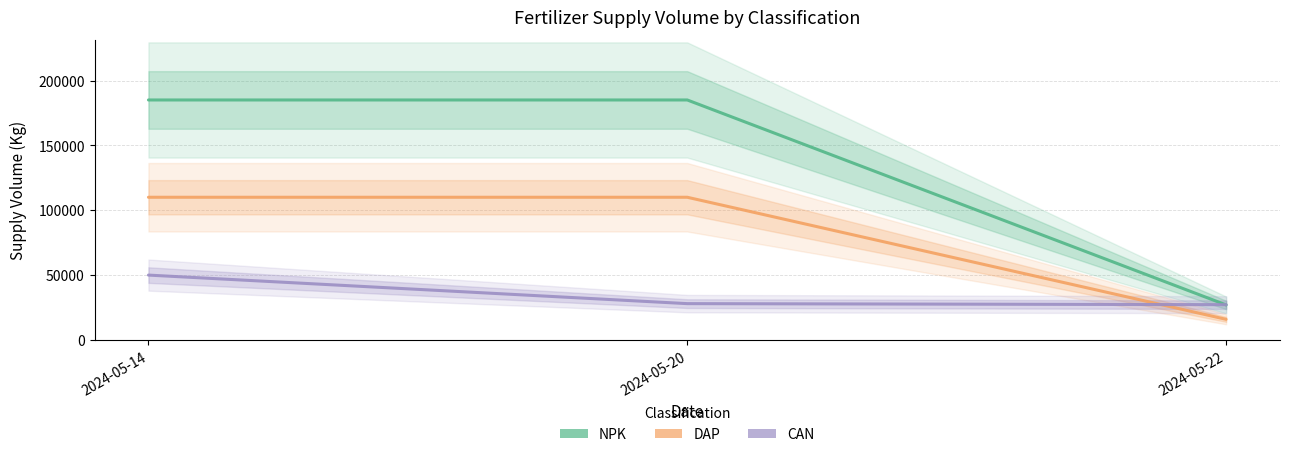

What is the maximum value shown in the chart?

185000